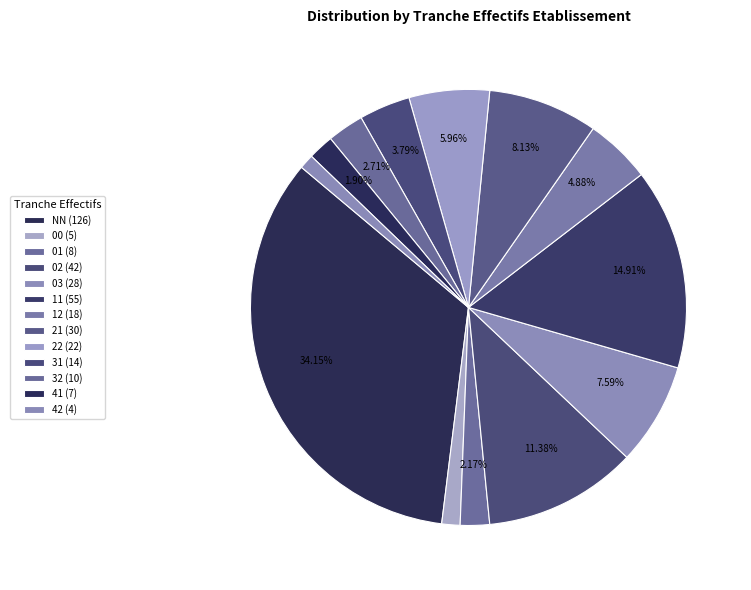

Count the number of slices in the pie.

13